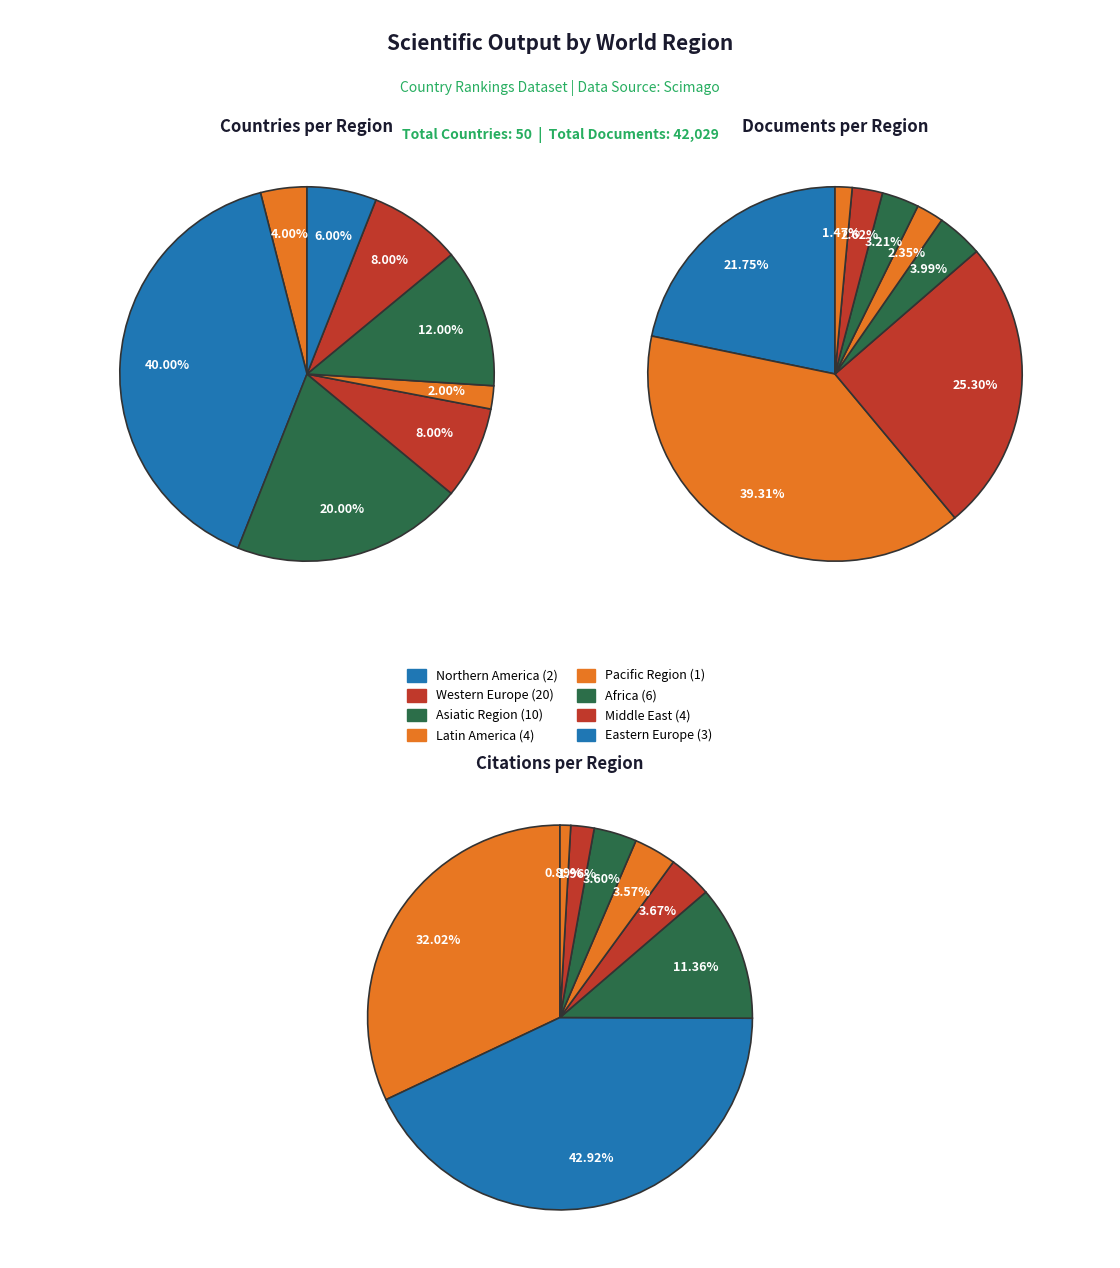

How many segments does this pie chart have?

8